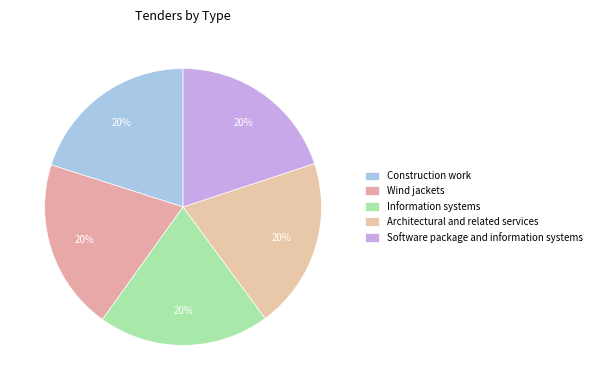

To the nearest percent, what percentage of the pie is Wind jackets?

20%